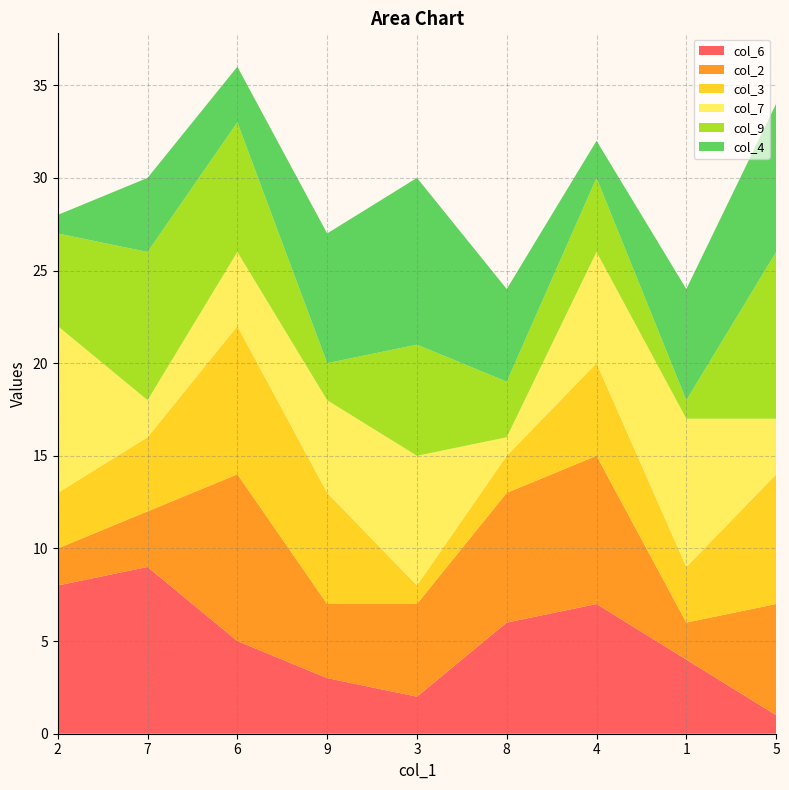

Reading right to left, what are all the values shown in this chart?

col_6: 5=1	1=4	4=7	8=6	3=2	9=3	6=5	7=9	2=8
col_2: 5=6	1=2	4=8	8=7	3=5	9=4	6=9	7=3	2=2
col_3: 5=7	1=3	4=5	8=2	3=1	9=6	6=8	7=4	2=3
col_7: 5=3	1=8	4=6	8=1	3=7	9=5	6=4	7=2	2=9
col_9: 5=9	1=1	4=4	8=3	3=6	9=2	6=7	7=8	2=5
col_4: 5=8	1=6	4=2	8=5	3=9	9=7	6=3	7=4	2=1